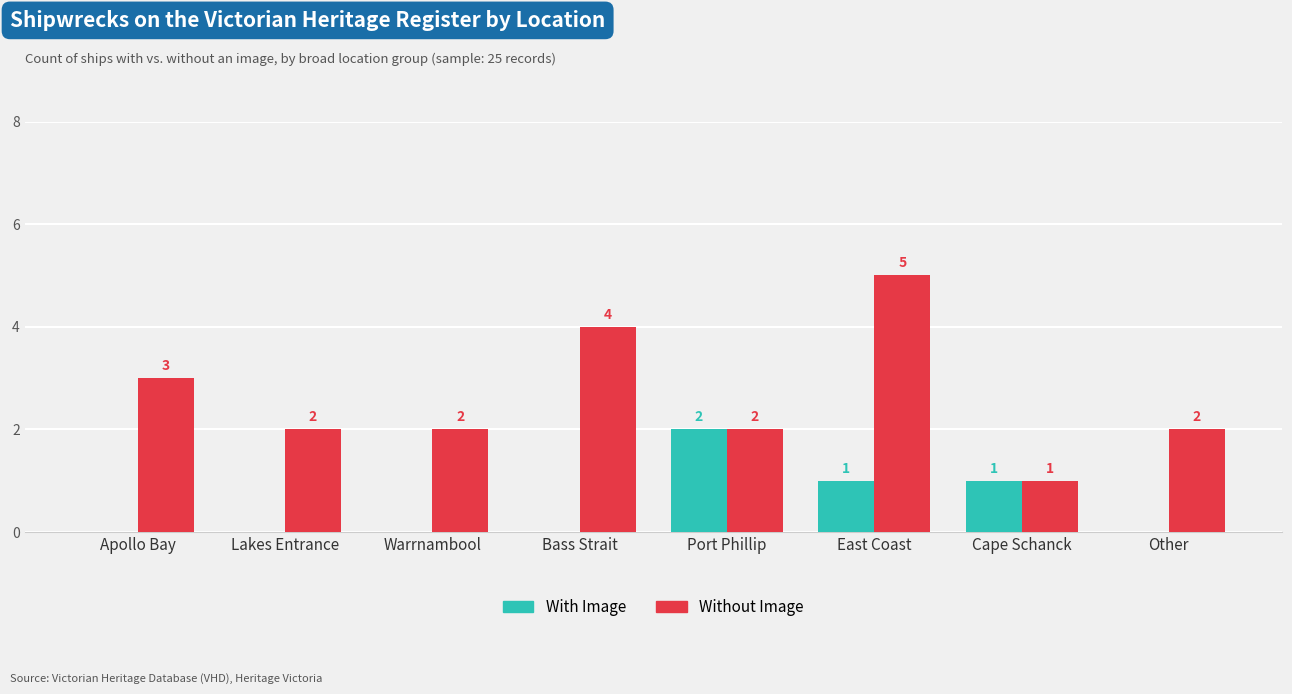

Is it true that With Image equals 0 at Cape Schanck?

False